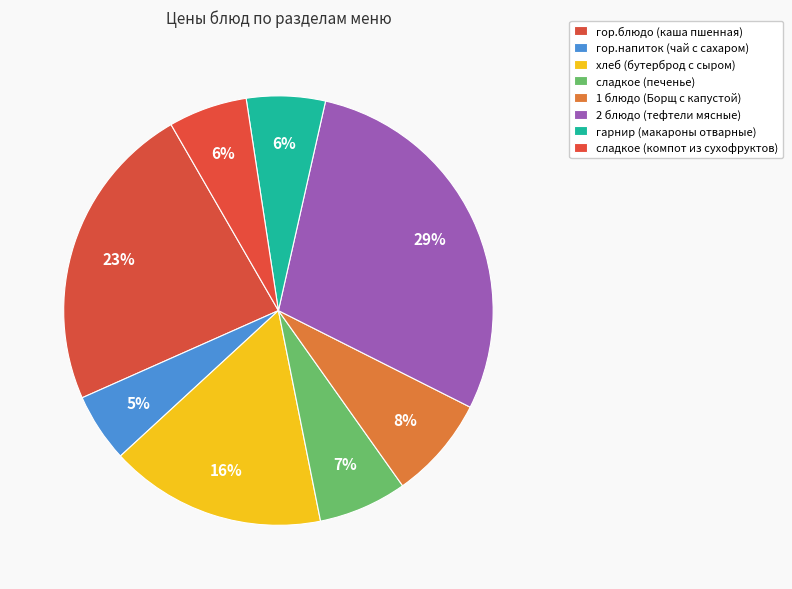

Rank the categories by value from lowest to highest.

гор.напиток (чай с сахаром), гарнир (макароны отварные), сладкое (компот из сухофруктов), сладкое (печенье), 1 блюдо (Борщ с капустой), хлеб (бутерброд с сыром), гор.блюдо (каша пшенная), 2 блюдо (тефтели мясные)